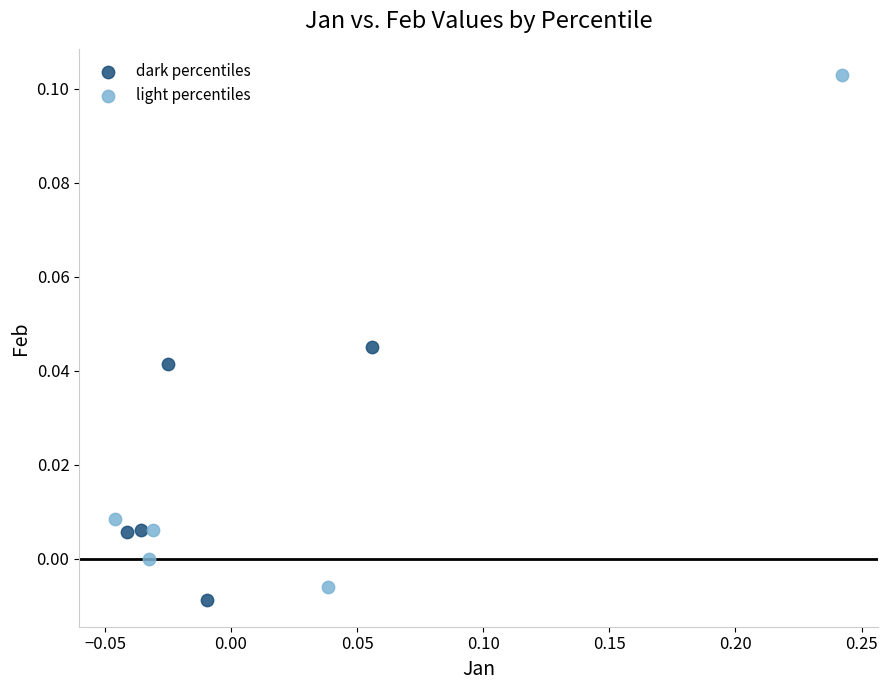

What are all the series names shown in the legend?

dark percentiles, light percentiles